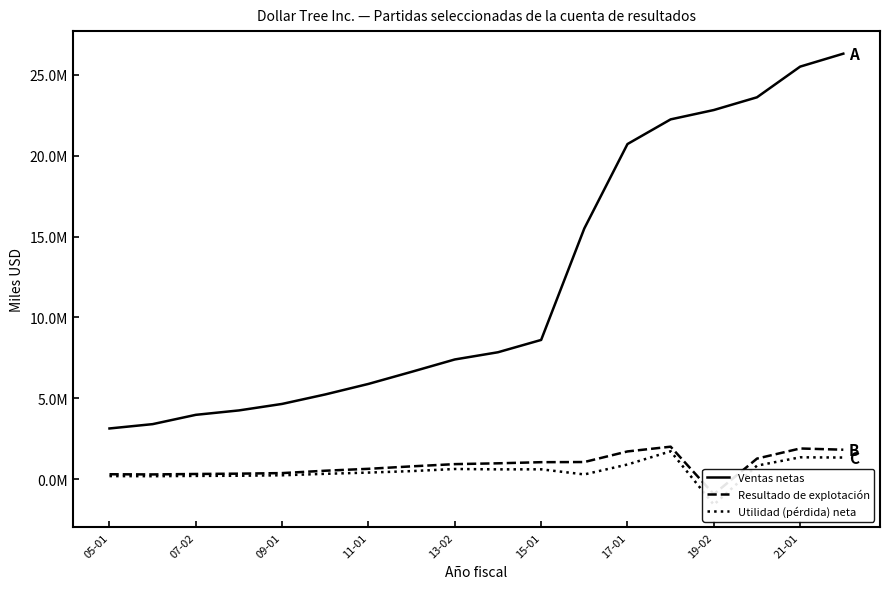

How many lines are shown in the chart?

3